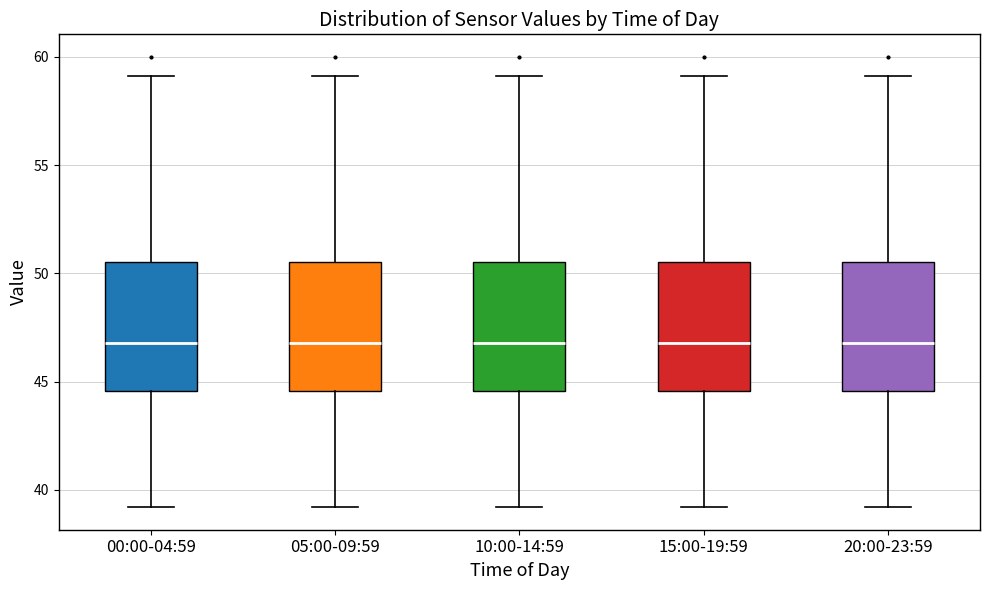

Reading left to right, transcribe this box plot: for each box, give where its median line is, the range the box spans, and where its two whiskers end, as read against the y-axis. The values are not printed on the chart, so give them approximately, as read against the axis.

00:00-04:59: median 47.0, box 44.5 to 50.5, whiskers 39.0 to 59.0
05:00-09:59: median 47.0, box 44.5 to 50.5, whiskers 39.0 to 59.0
10:00-14:59: median 47.0, box 44.5 to 50.5, whiskers 39.0 to 59.0
15:00-19:59: median 47.0, box 44.5 to 50.5, whiskers 39.0 to 59.0
20:00-23:59: median 47.0, box 44.5 to 50.5, whiskers 39.0 to 59.0